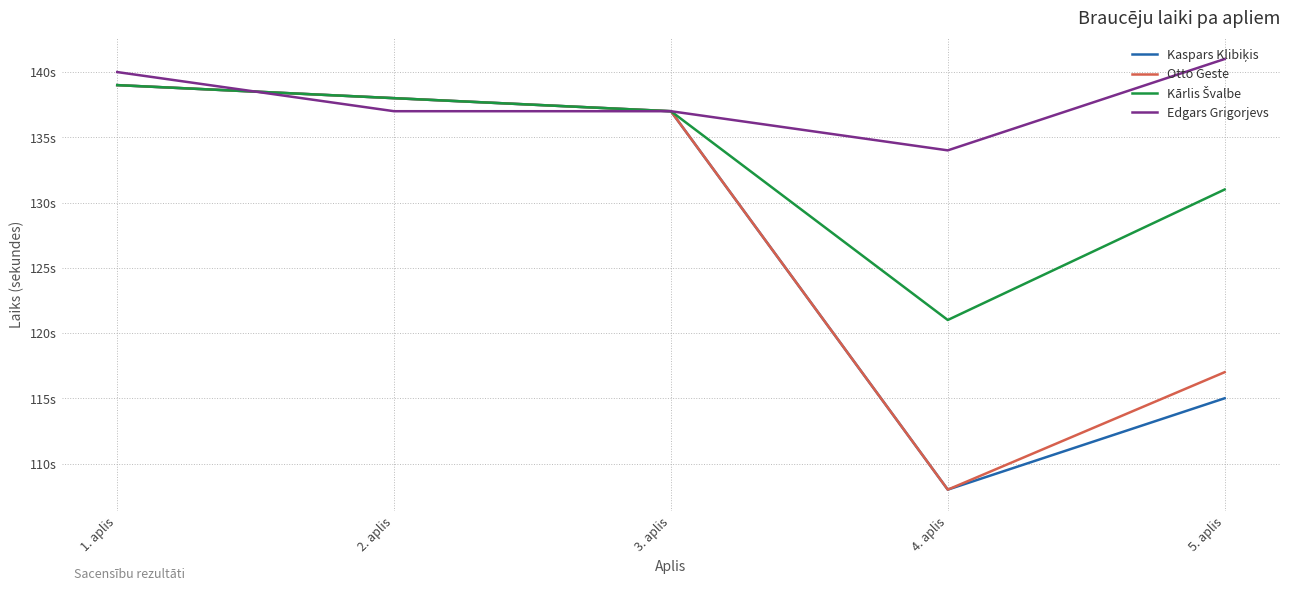

Which series has the largest range (max minus min)?

Kaspars Klibiķis